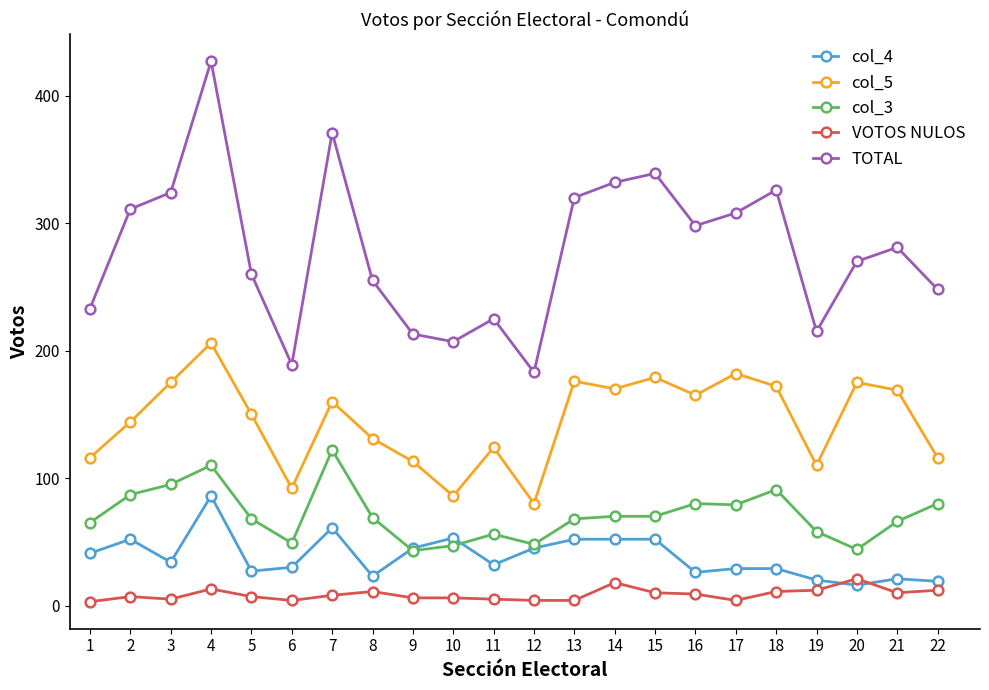

List the series in order of their peak value, highest first.

TOTAL, col_5, col_3, col_4, VOTOS NULOS